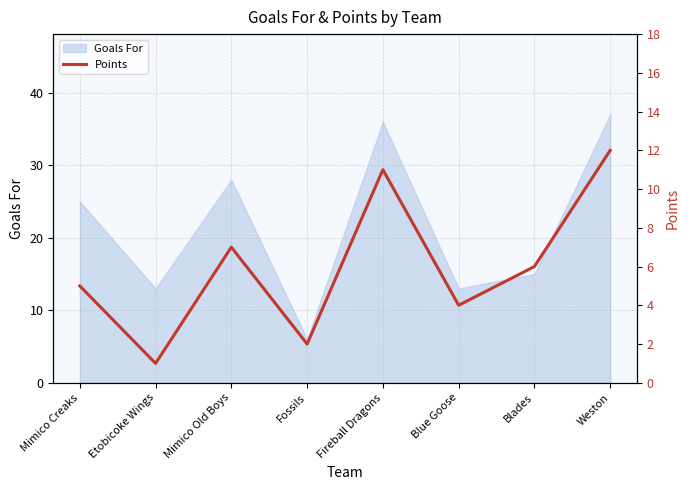

Which has a higher value, Mimico Creaks or Fireball Dragons?

Fireball Dragons